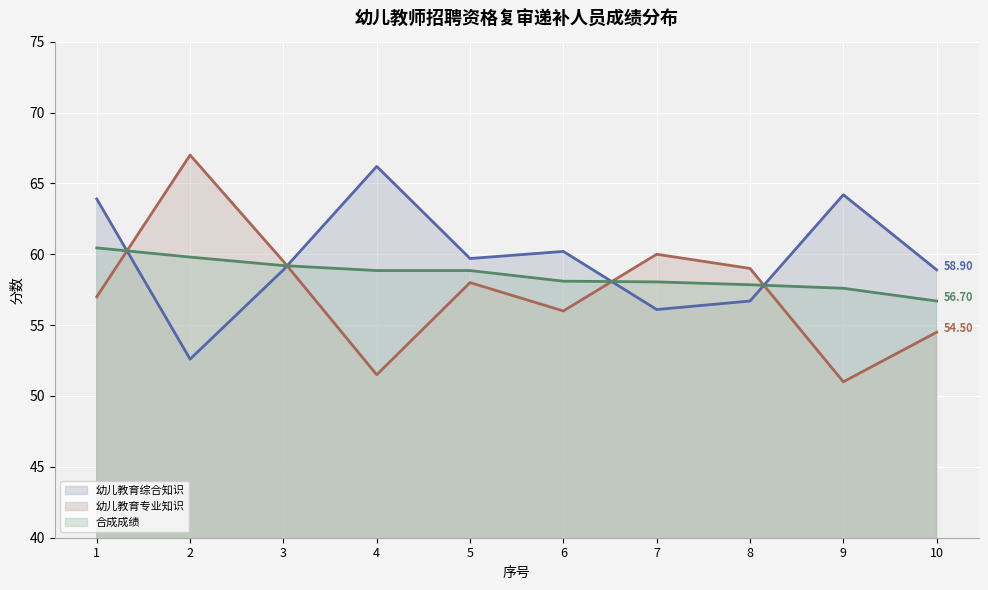

At how many categories does at least one series exceed 58?

10